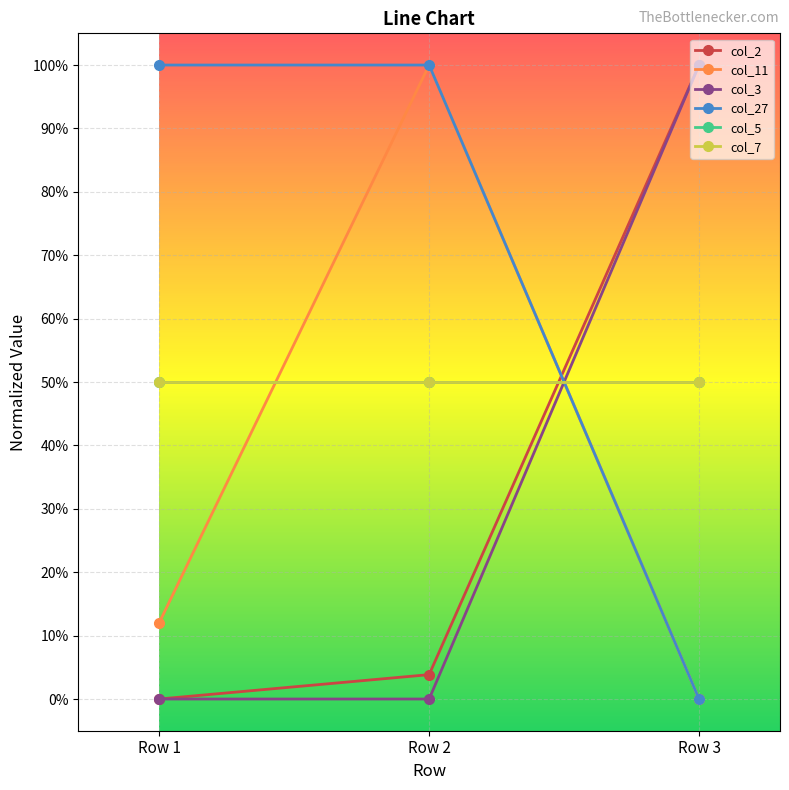

How many lines are shown in the chart?

6